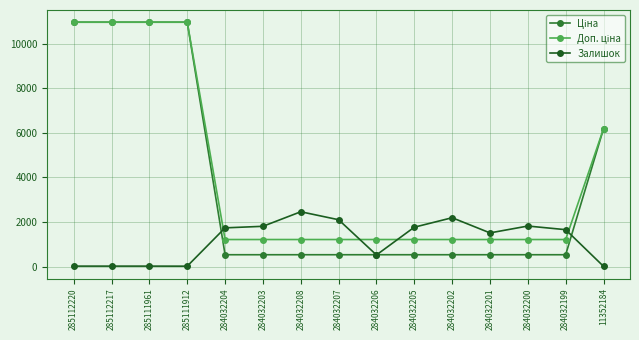

What is the difference between the highest and lowest values at 284032200?

1287.8